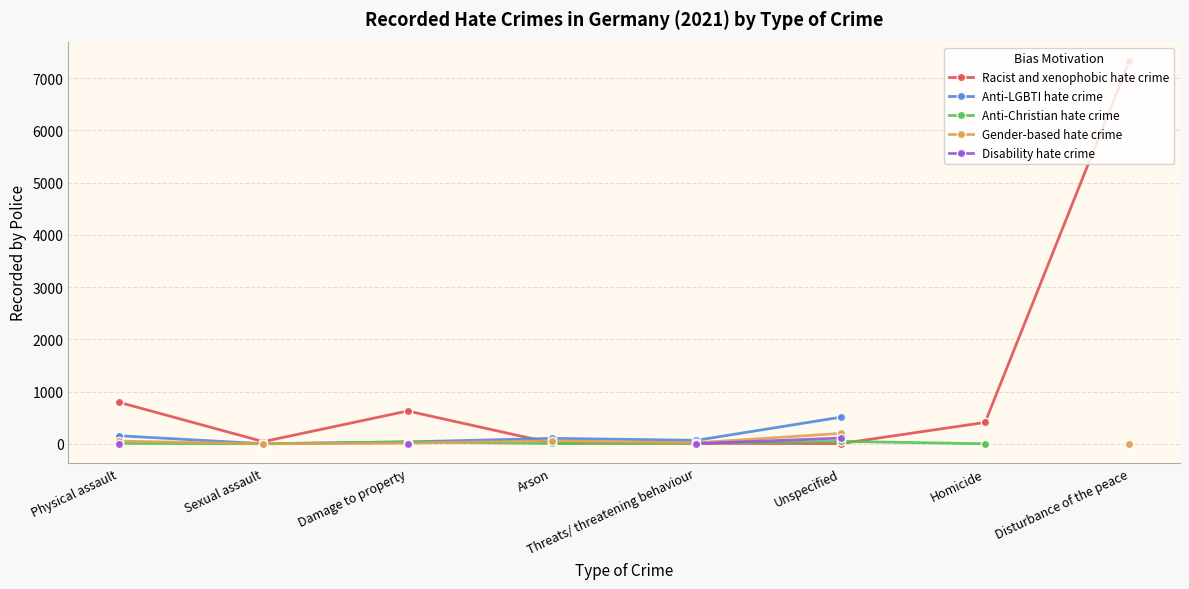

How many lines are shown in the chart?

5